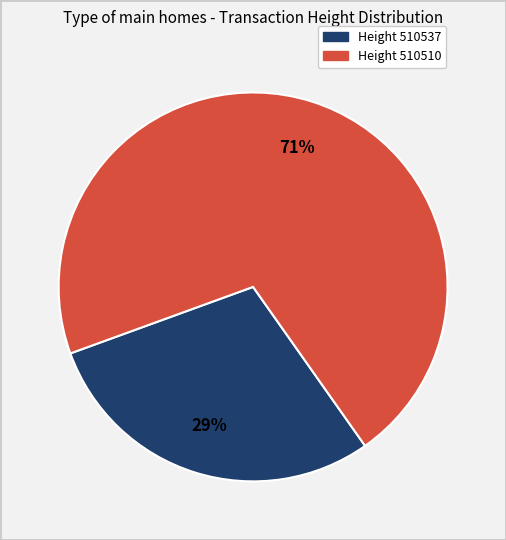

Is there a majority slice in this chart?

Yes